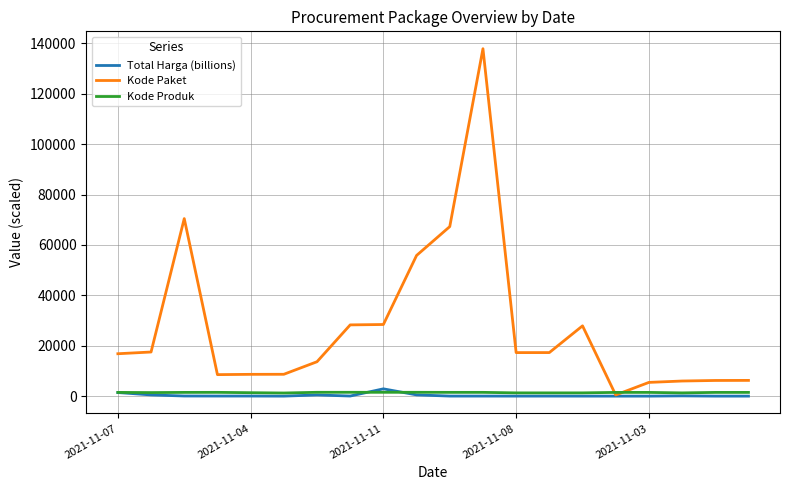

What is the difference between the maximum and minimum values in the Kode Paket series?

137412.0